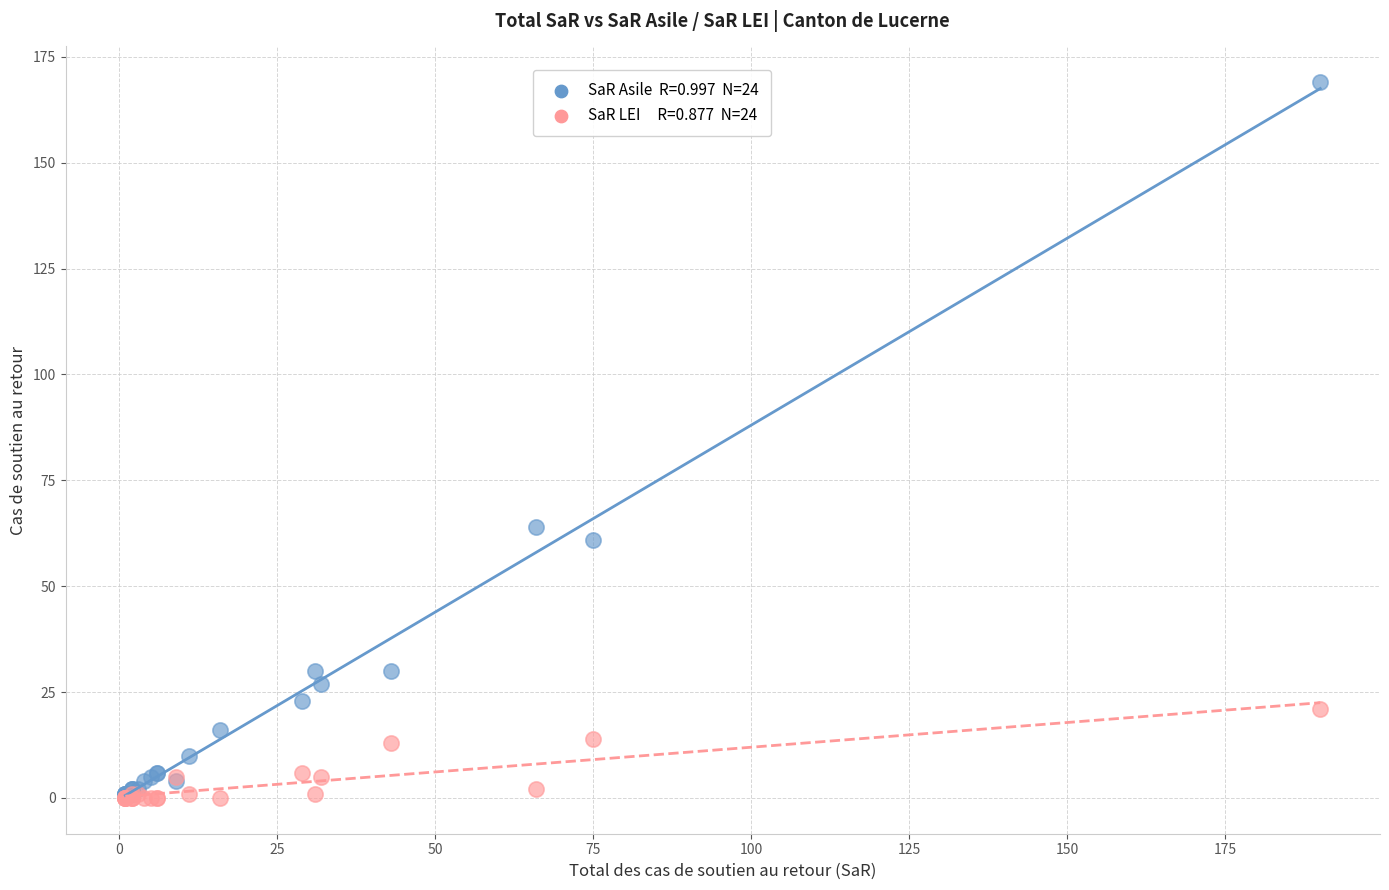

Across all series, what Y value is closest to 84?

64